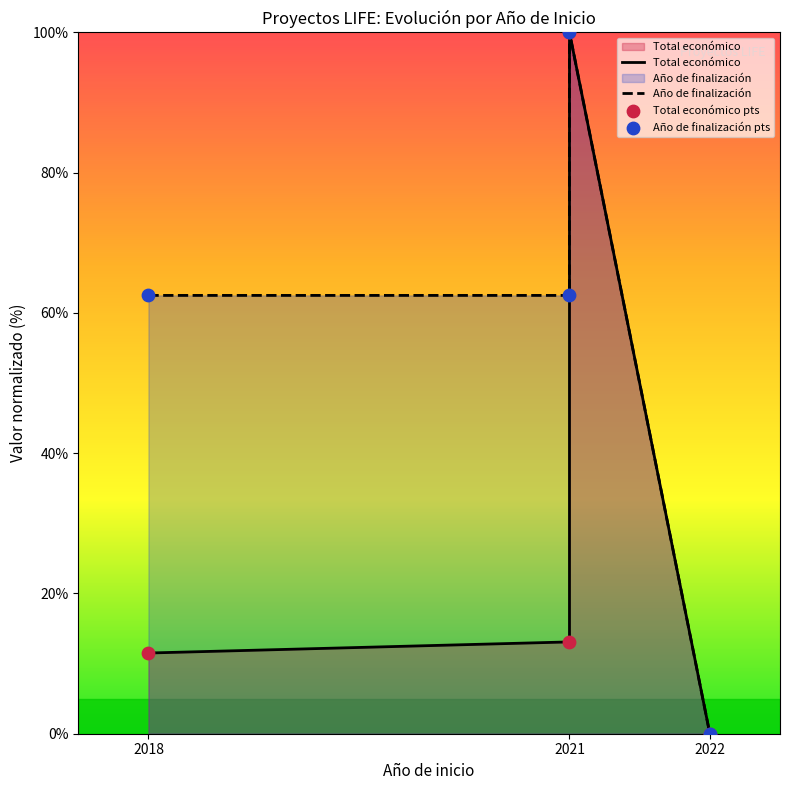

What are all the series names shown in the legend?

Total económico, Año de finalización, Total económico pts, Año de finalización pts